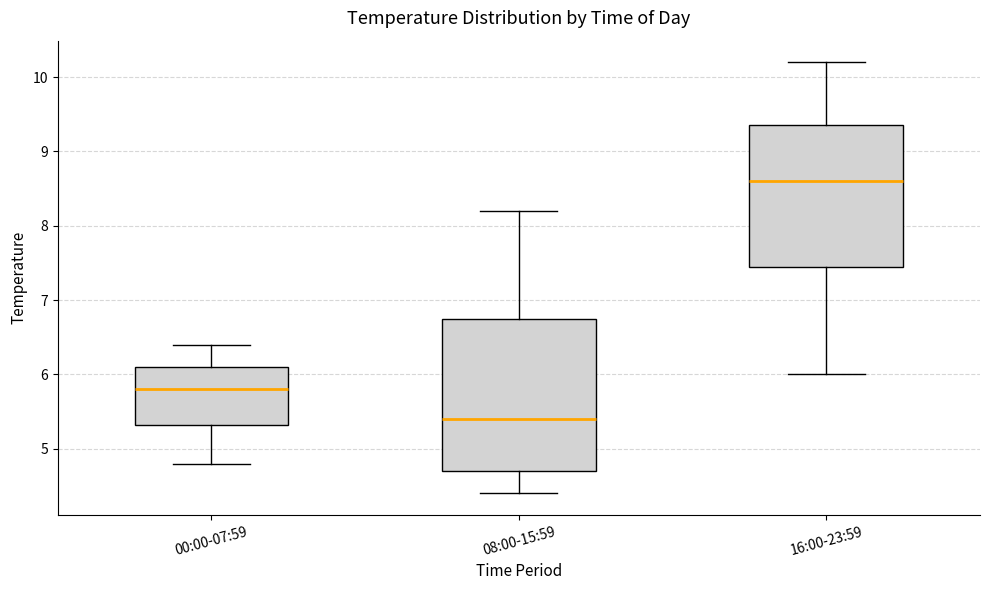

Reading left to right, read every box against the y-axis: the position of its median line, the range the box covers, and the ends of its whiskers. The values are not printed on the chart, so give them approximately, as read against the axis.

00:00-07:59: median 5.8, box 5.3 to 6.1, whiskers 4.8 to 6.4
08:00-15:59: median 5.4, box 4.7 to 6.8, whiskers 4.4 to 8.2
16:00-23:59: median 8.6, box 7.5 to 9.4, whiskers 6.0 to 10.2